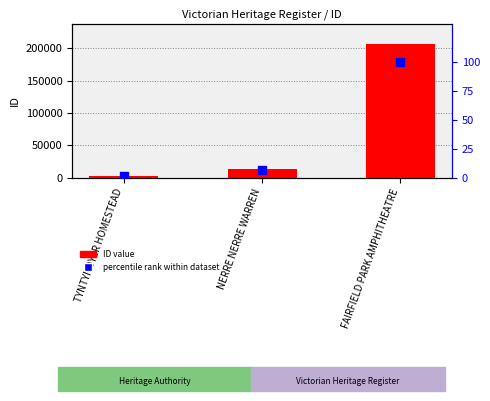

Which series has the largest Y range (max minus min)?

ID value